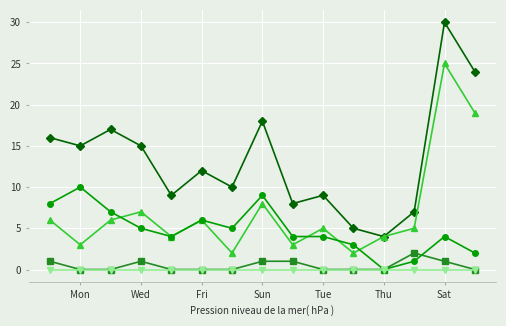

What is the maximum value shown in the chart?

30